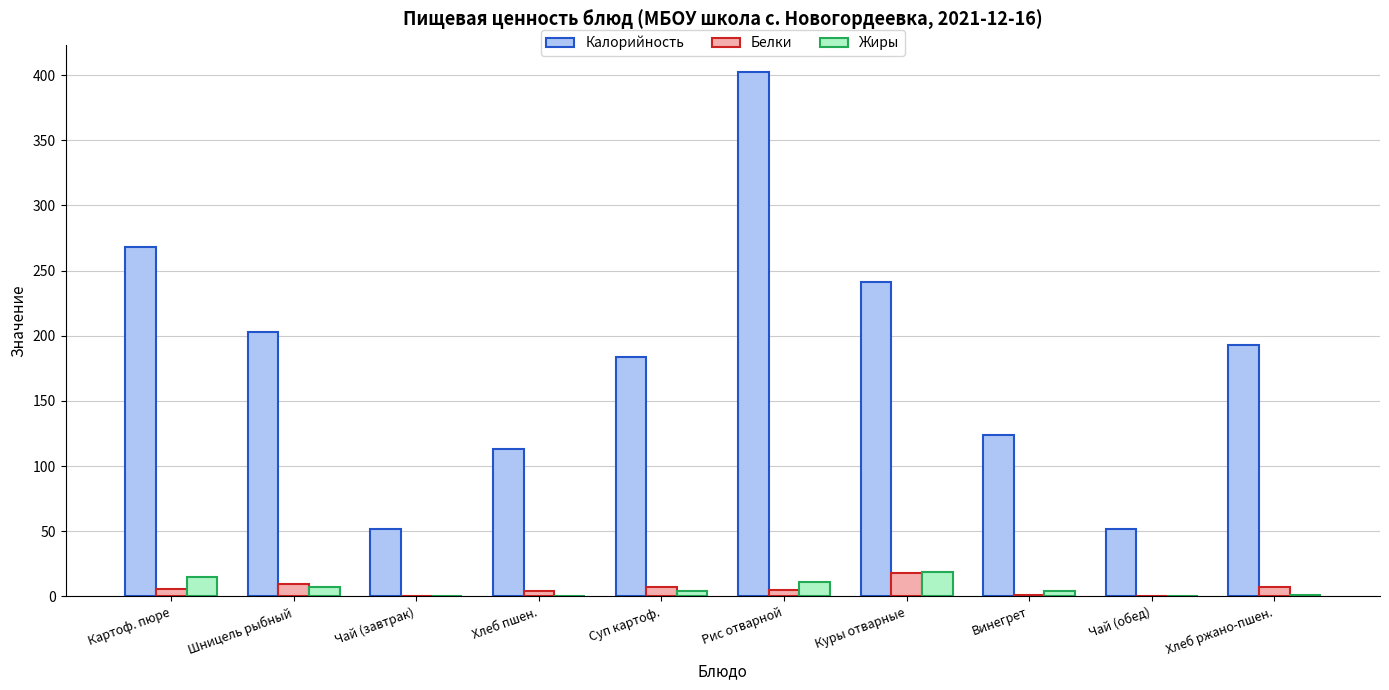

Which category has the highest value in the Жиры series?

Куры отварные